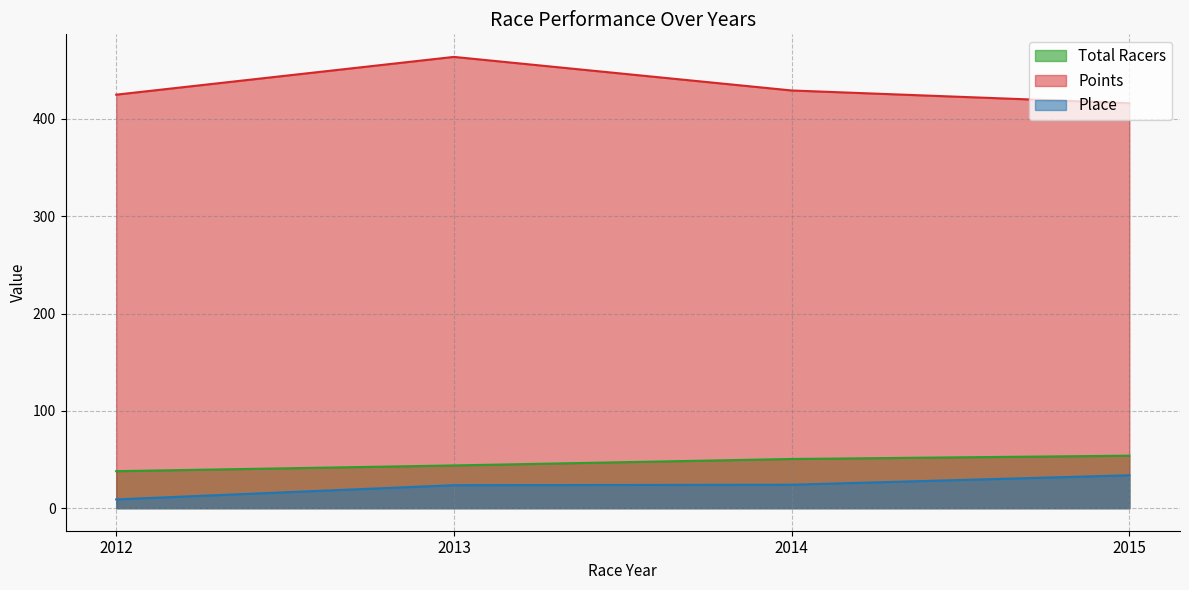

What is the spread (max minus min) of values at 2015?

382.3